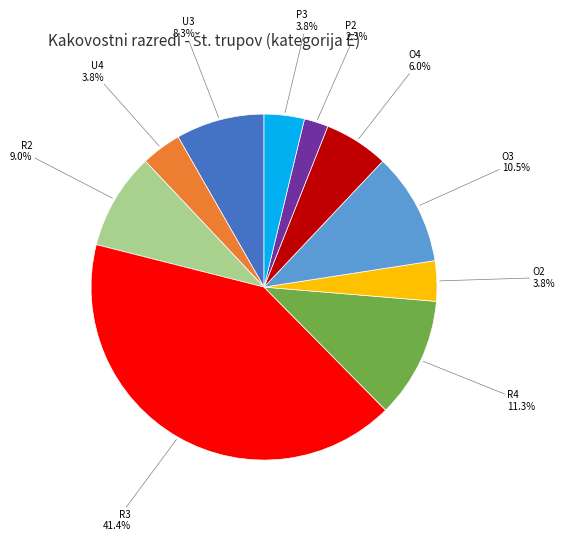

Is there any slice that represents more than half of the pie?

No